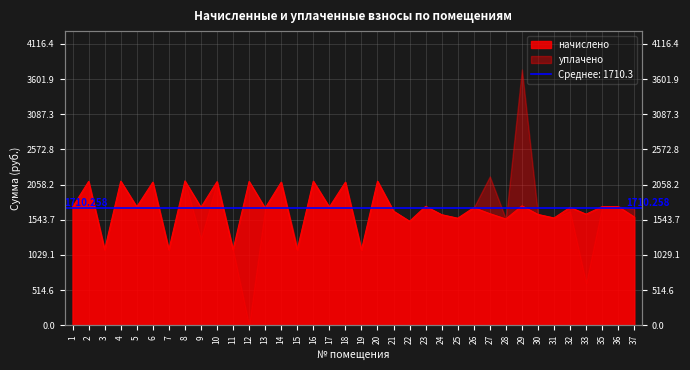

Where does the data first go above 1725?

1